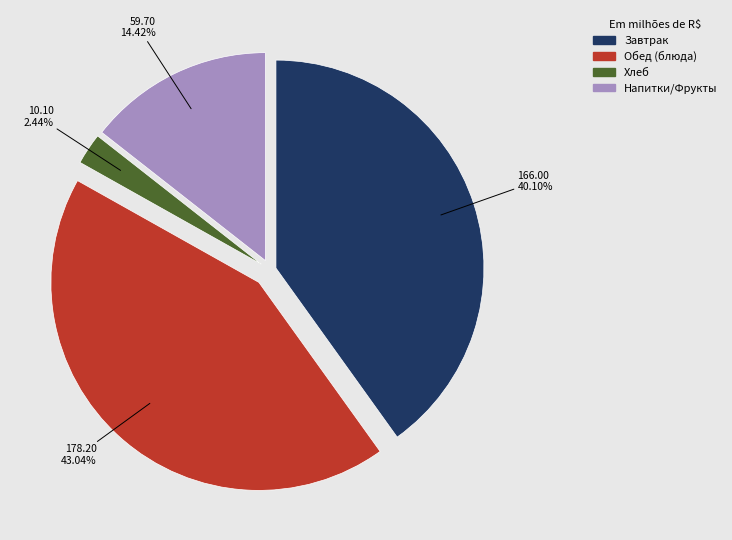

Does any single category account for the majority?

No